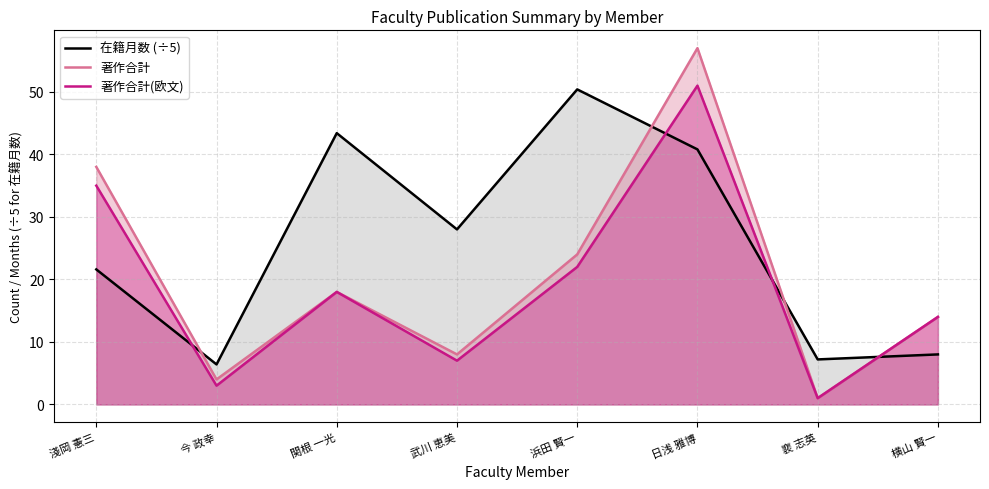

What is the difference between the 著作合計(欧文) values at 今 政幸 and 淺岡 憲三?

32.0